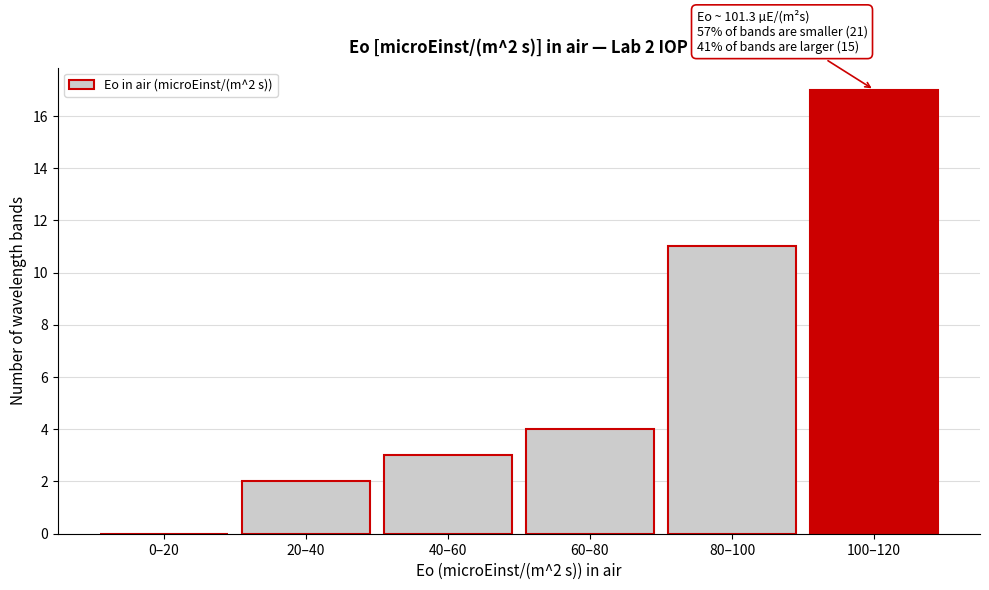

Reading left to right, extract all data points from this chart.

0–20=0	20–40=2	40–60=3	60–80=4	80–100=11	100–120=17